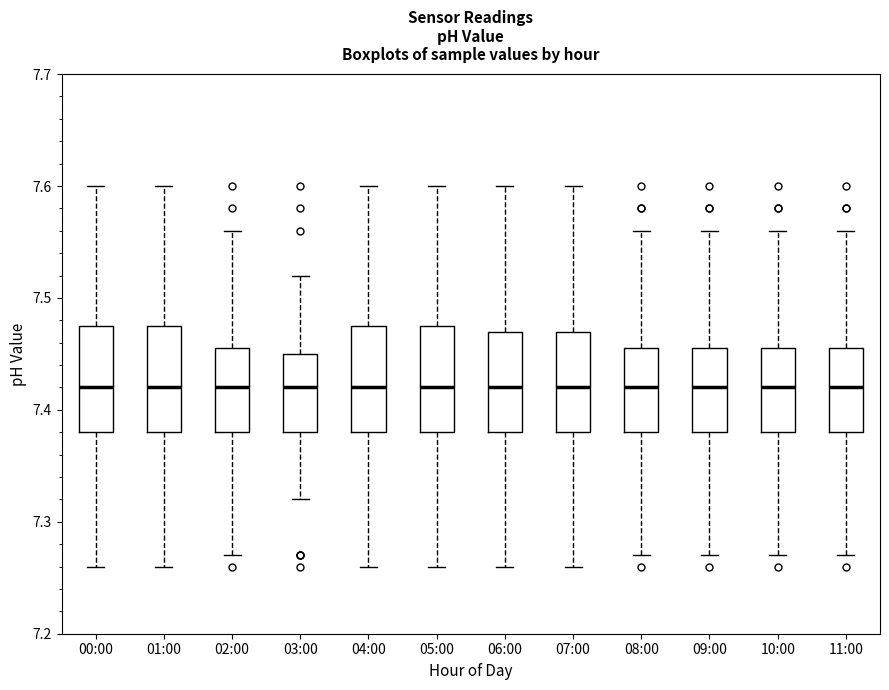

Where is the upper edge of the box for 06:00 on the y-axis? The values are not printed on the chart, so give them approximately, as read against the axis.

7.47